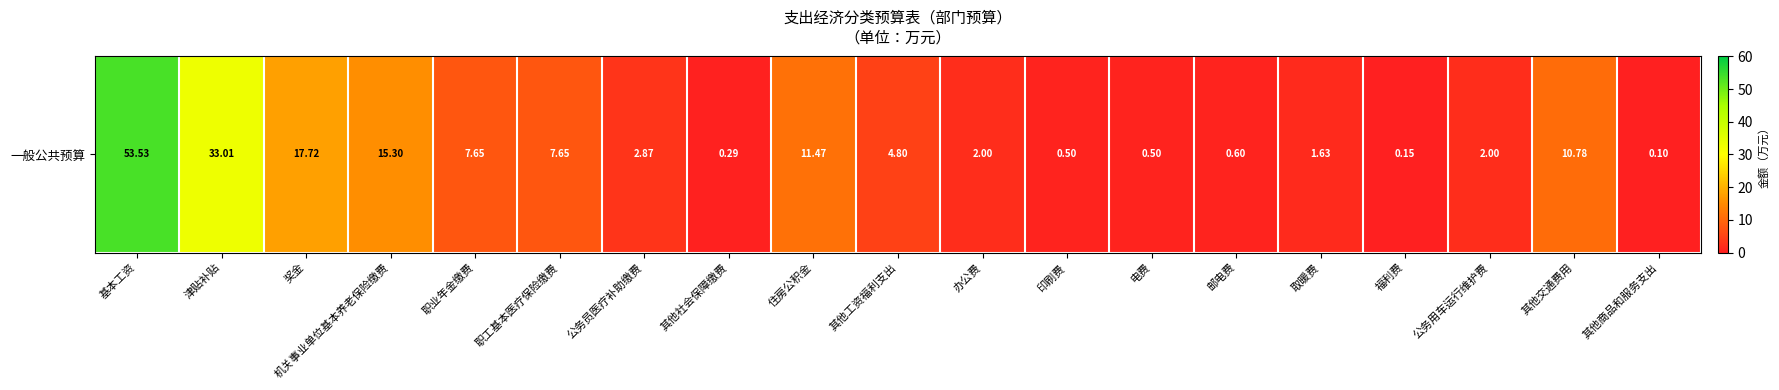

Reading right to left, transcribe all the data shown in this chart.

其他商品和服务支出=0.1	其他交通费用=10.8	公务用车运行维护费=2.0	福利费=0.1	取暖费=1.6	邮电费=0.6	电费=0.5	印刷费=0.5	办公费=2.0	其他工资福利支出=4.8	住房公积金=11.5	其他社会保障缴费=0.3	公务员医疗补助缴费=2.9	职工基本医疗保险缴费=7.7	职业年金缴费=7.7	机关事业单位基本养老保险缴费=15.3	奖金=17.7	津贴补贴=33.0	基本工资=53.5